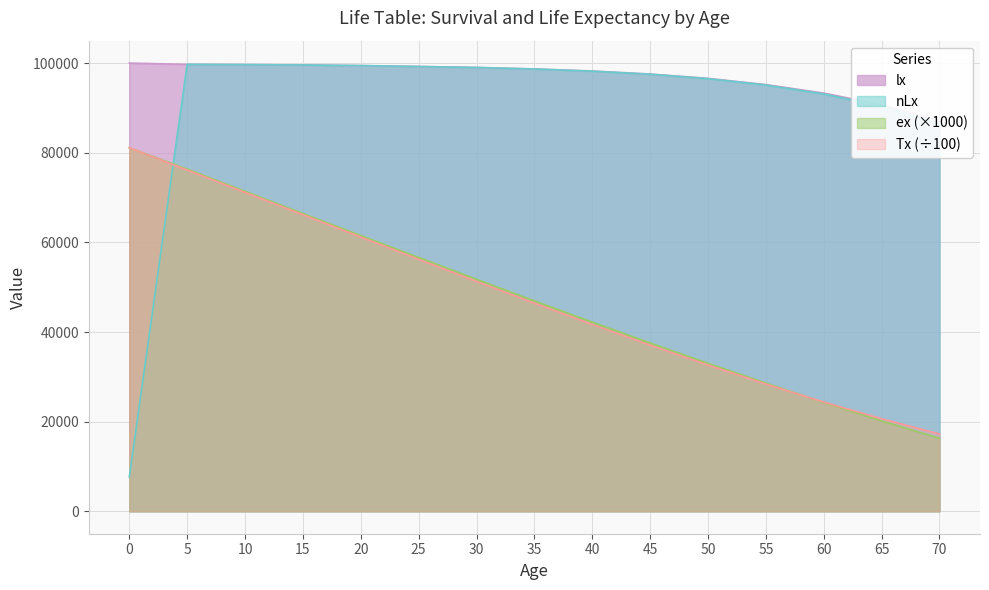

What is the total value across all series at 0?

269892.4